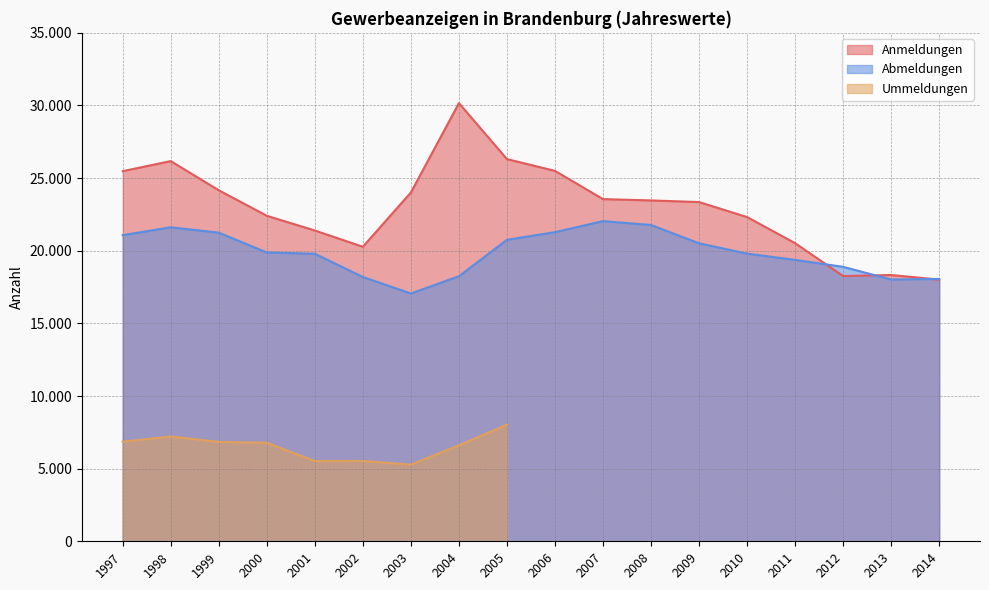

Which has a higher value, 2006 or 2013?

2006